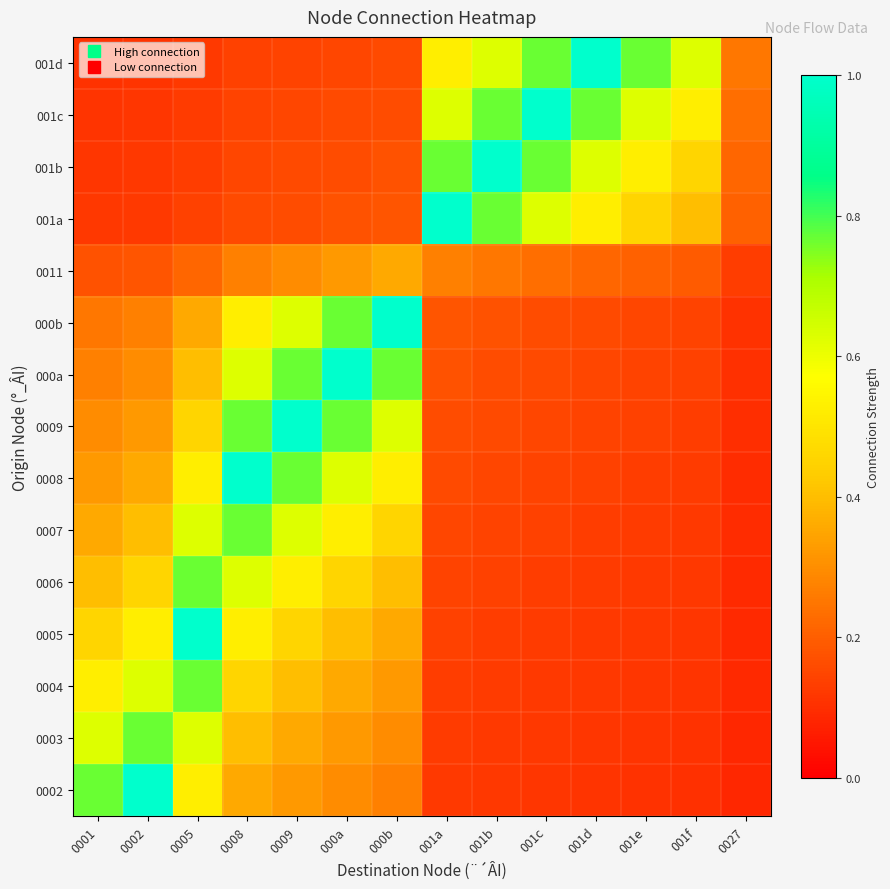

Which has a higher value, 001a or 000a?

000a